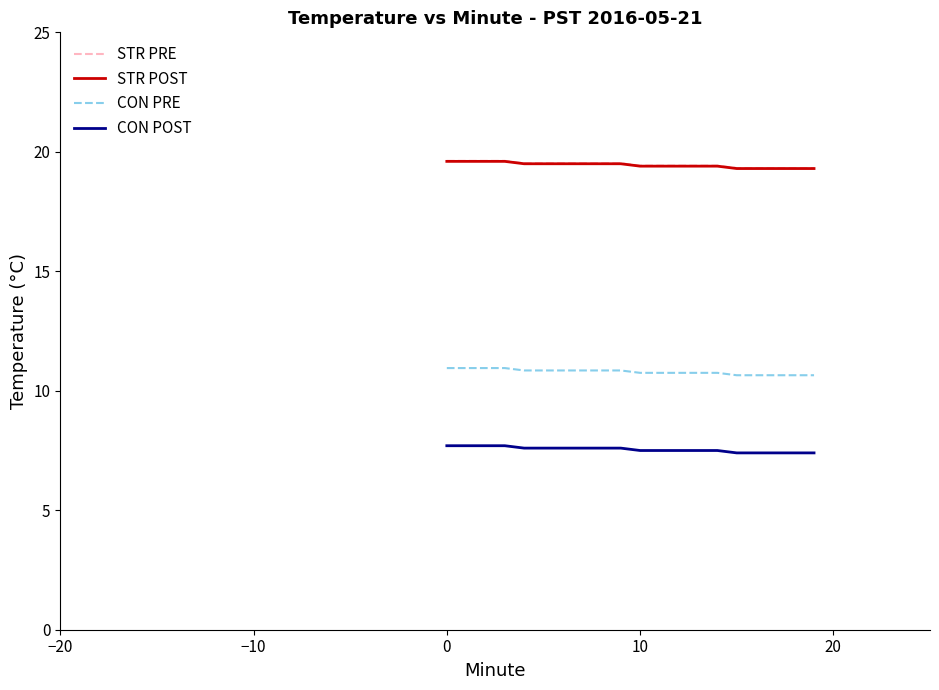

What is the minimum value shown in the chart?

7.4